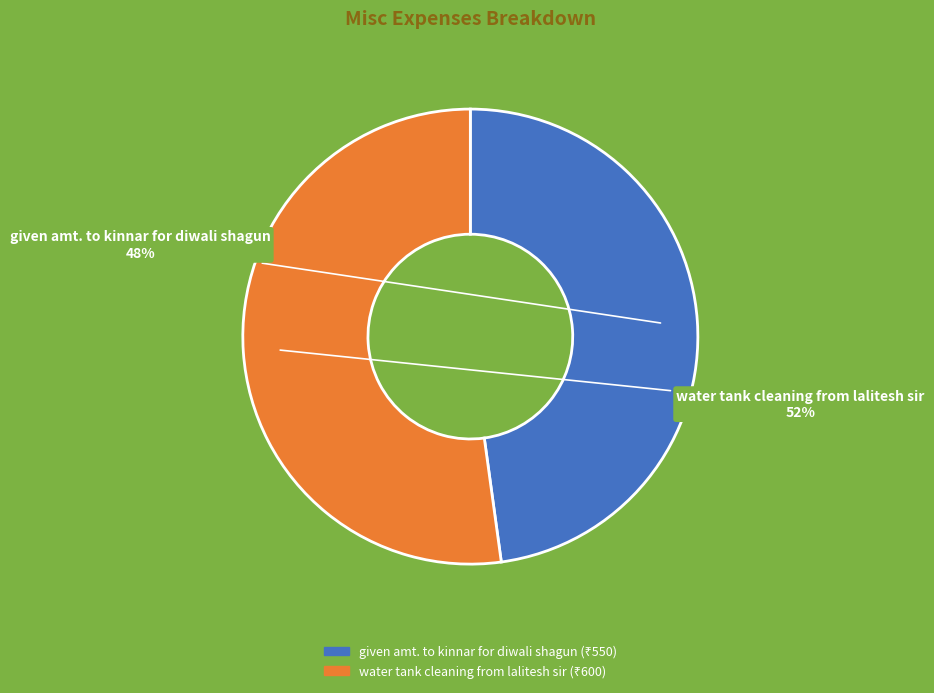

Do water tank cleaning from lalitesh sir and given amt. to kinnar for diwali shagun together represent more than half of the pie?

Yes